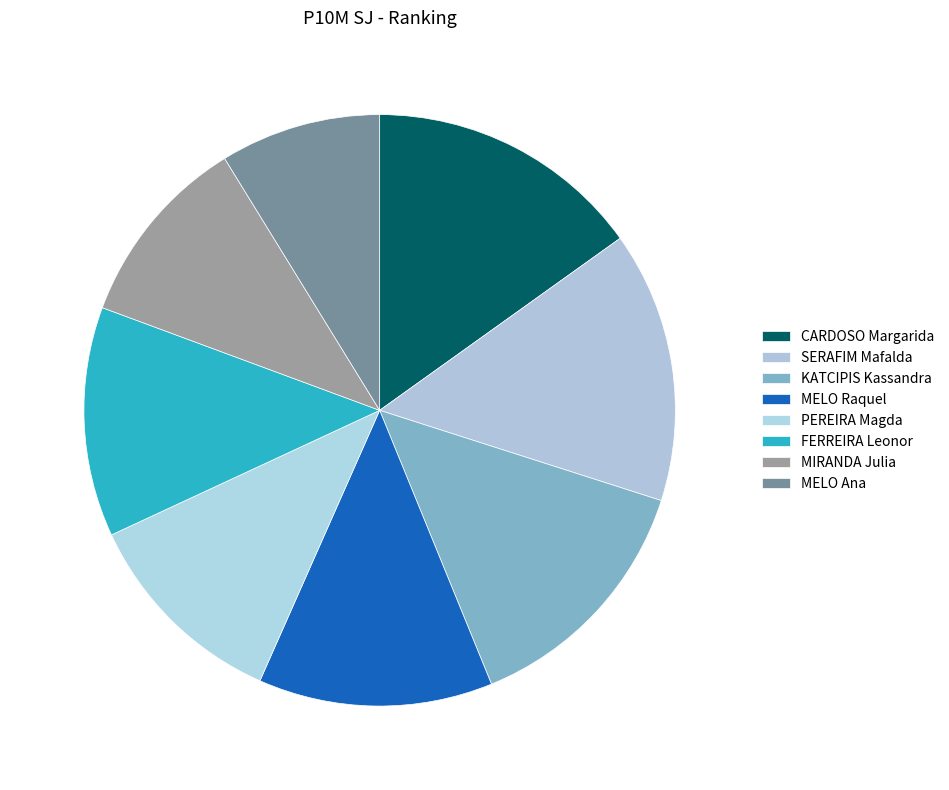

Is there a majority slice in this chart?

No